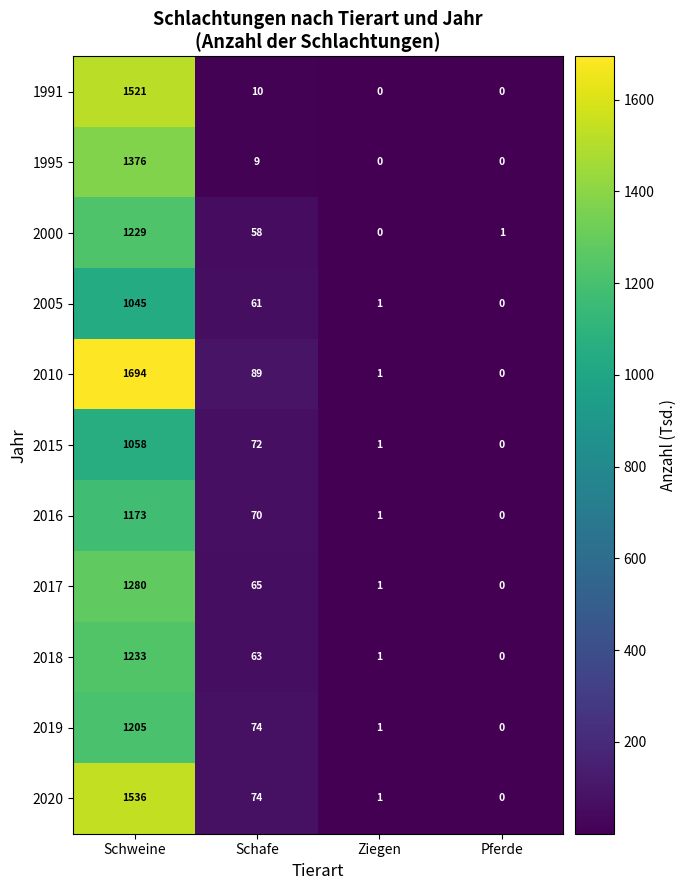

Which series has the widest spread of values?

2010